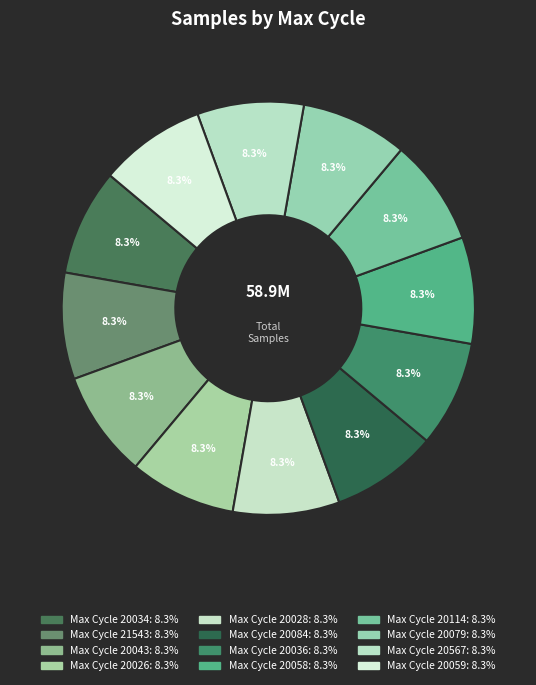

To the nearest percent, what is the average slice percentage?

8%